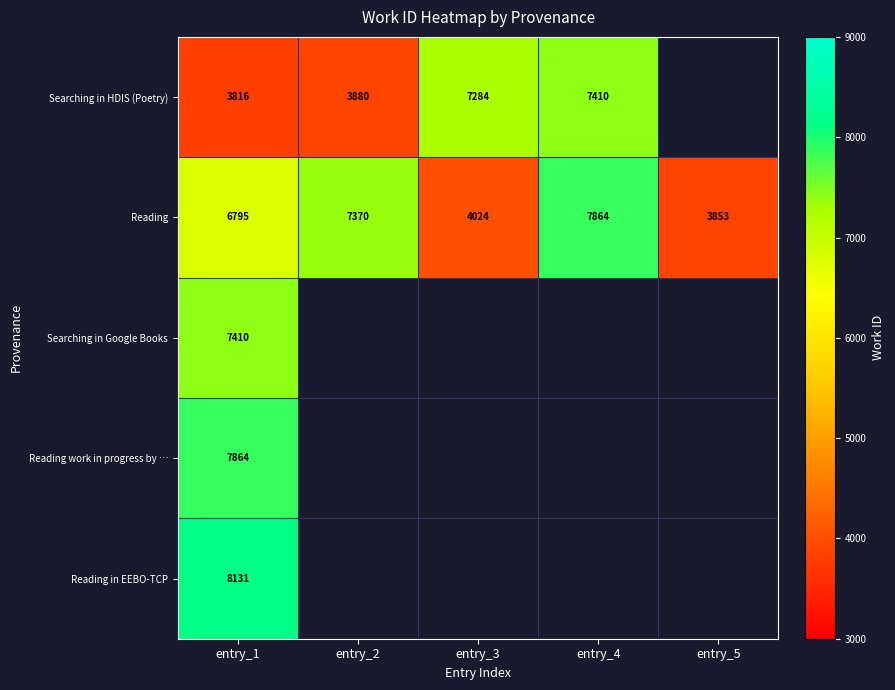

What is the maximum value for Reading?

7864